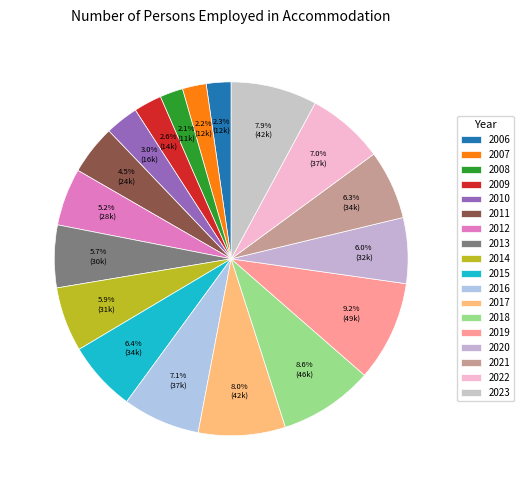

To the nearest percent, what percentage of the pie is 2007?

2%